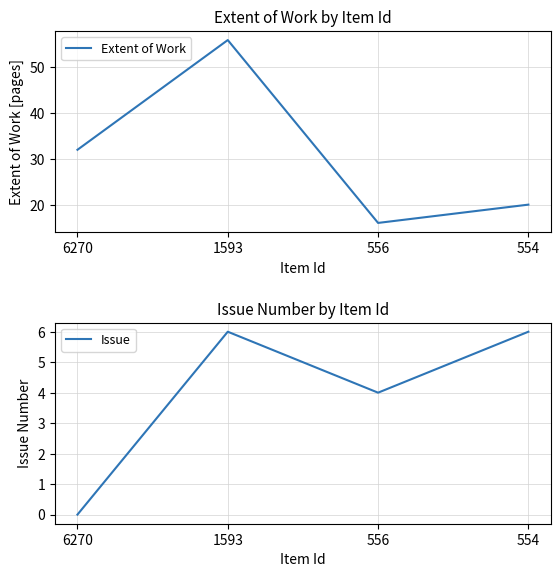

Is it true that Extent of Work equals 30 at 554?

False